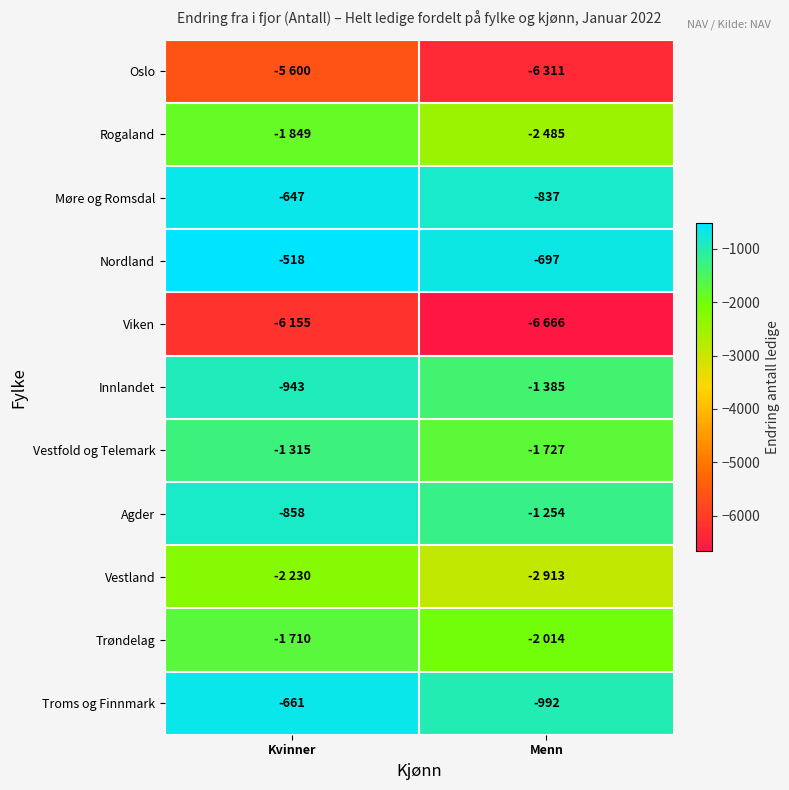

The Innlandet series shows -943 at Kvinner. True or false?

True